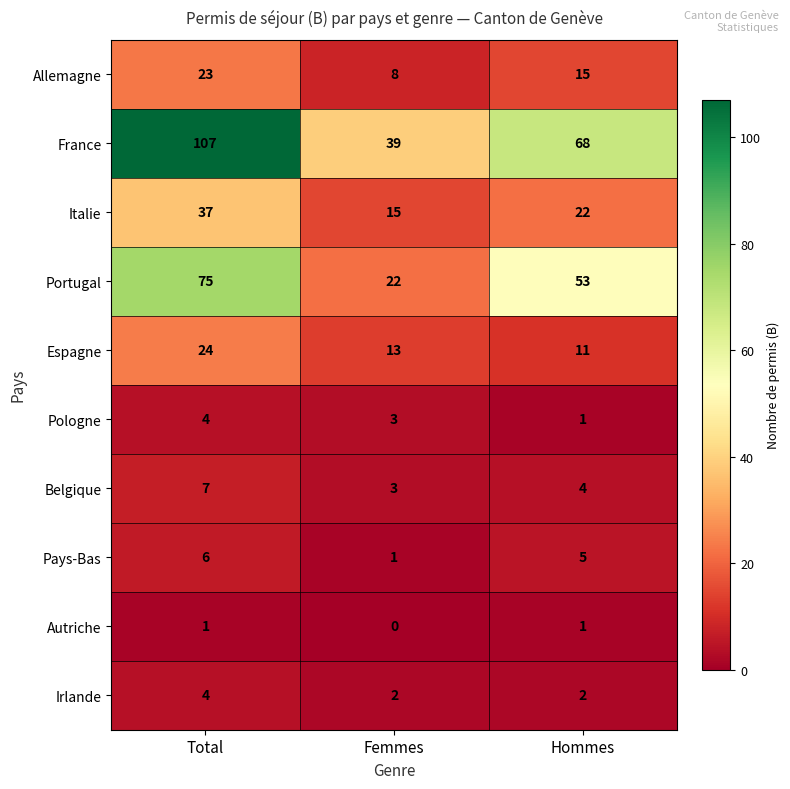

How many data points does each series have?

3